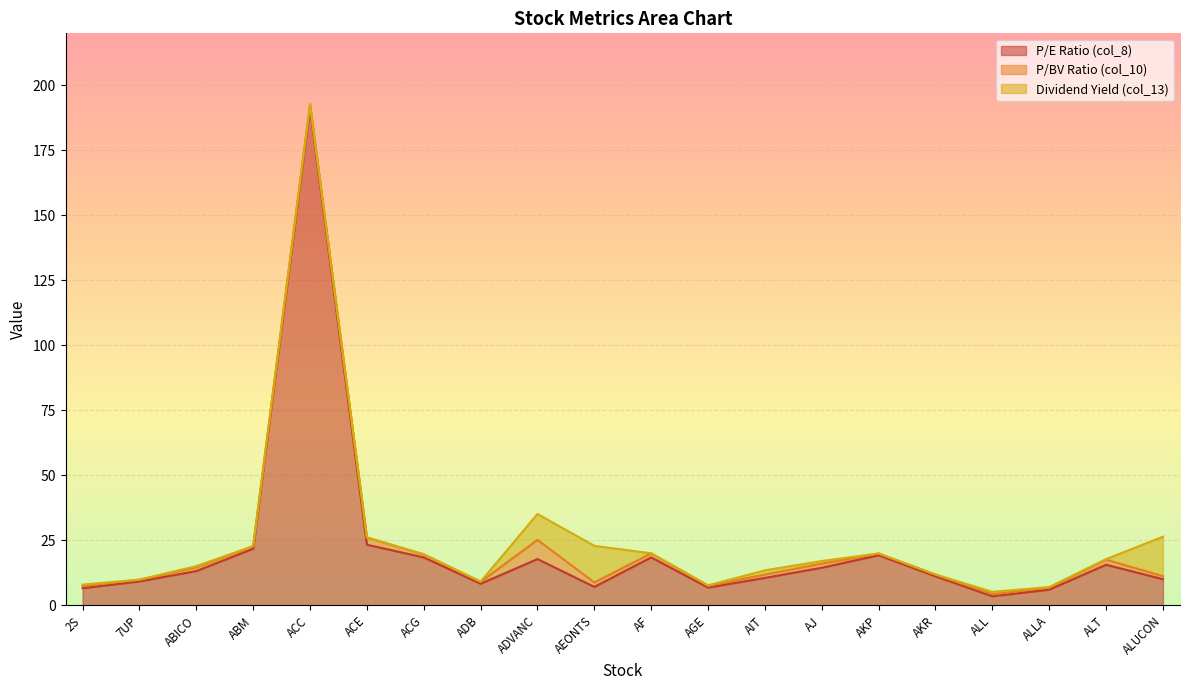

What value does the col_13 series have at ALLA?

0.2